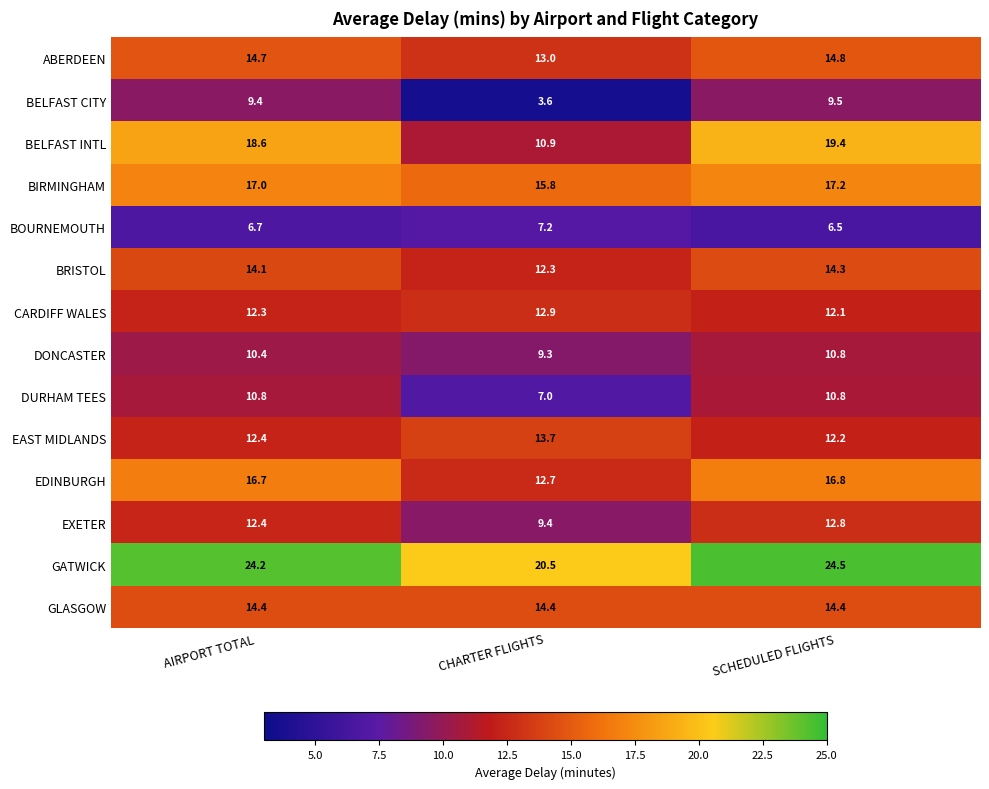

What is the average value of the DURHAM TEES series?

9.5